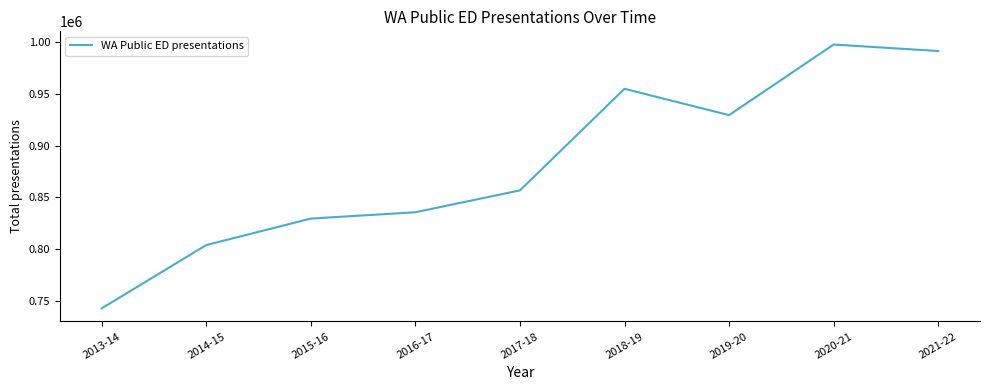

Is it true that the value at 2015-16 is 321166?

False